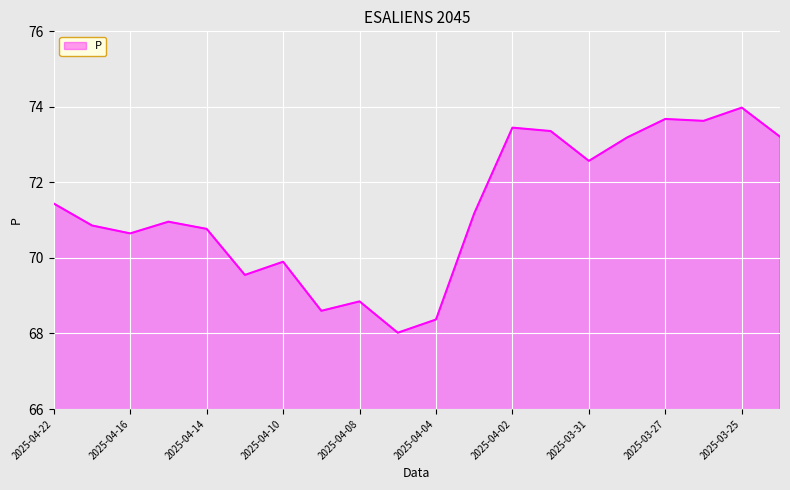

What is the difference between the maximum and minimum values?

6.0